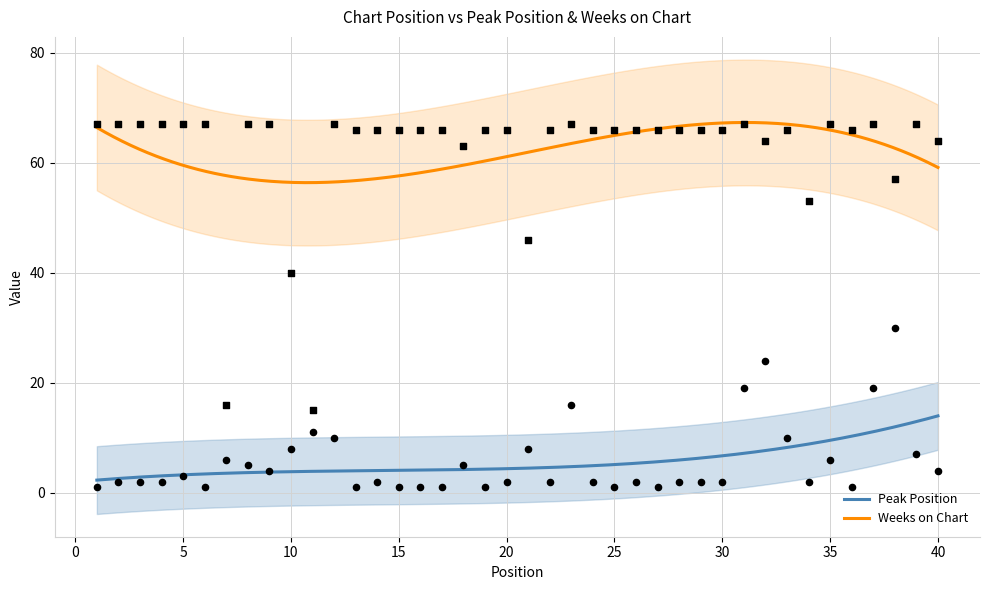

Which series contains the lowest Y value?

Peak Position